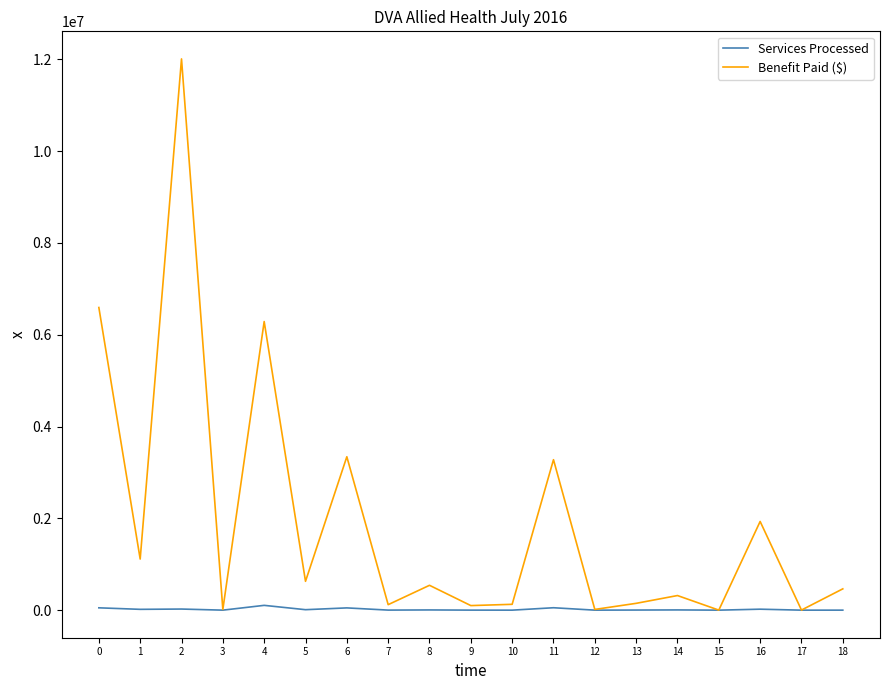

What is the sum of the Services Processed values at 18 and 3?

447.0